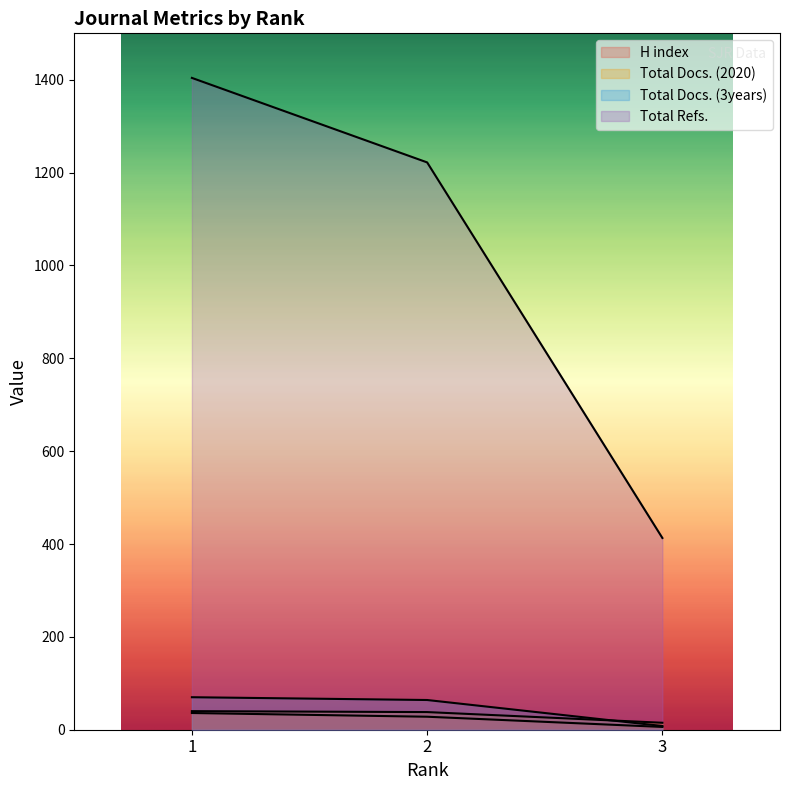

Reading left to right, transcribe all the data shown in this chart.

H index: 36	28	6
Total Docs. (2020): 40	38	15
Total Docs. (3years): 70	64	8
Total Refs.: 1404	1222	413